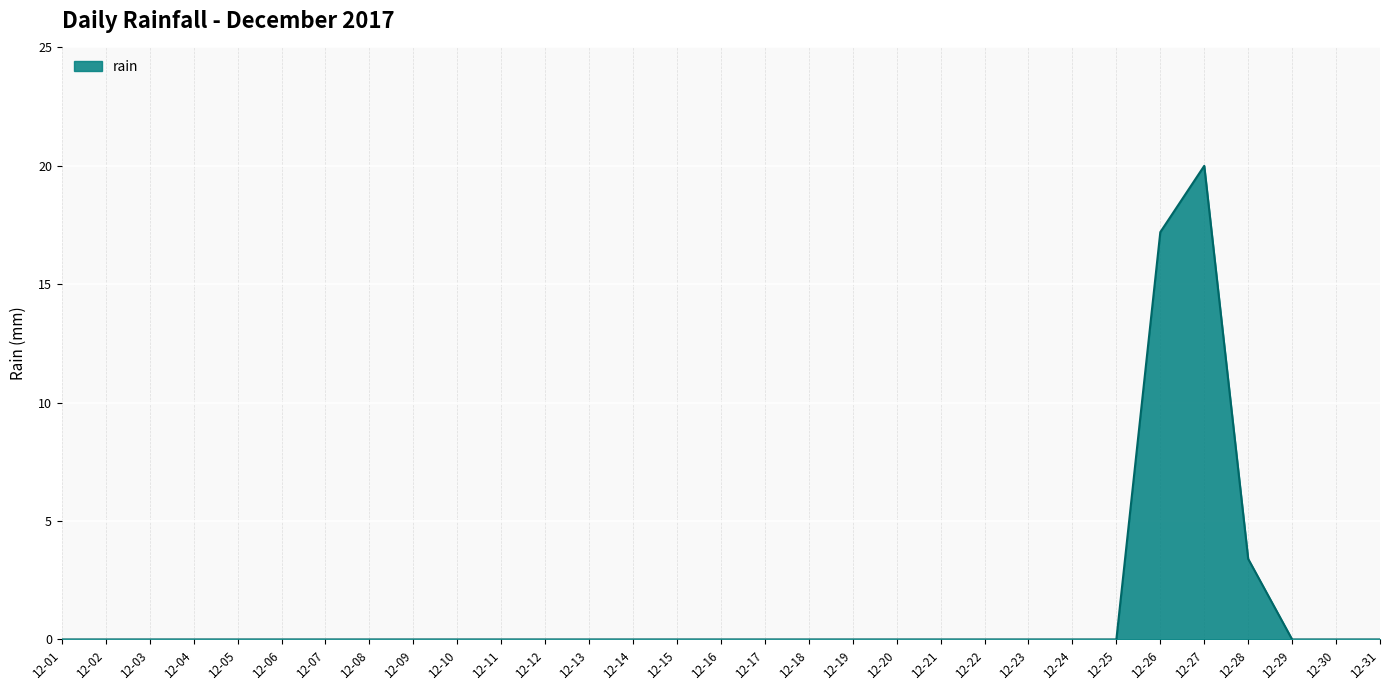

How many lines are shown in the chart?

1